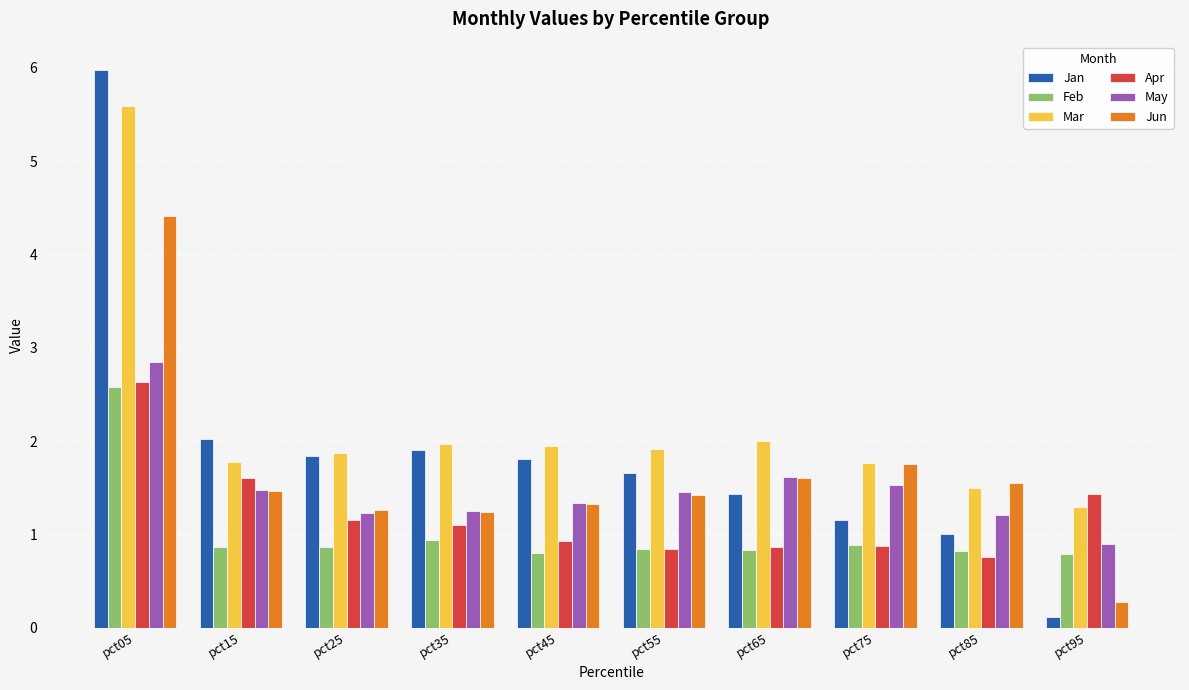

How many categories are shown in the chart?

10